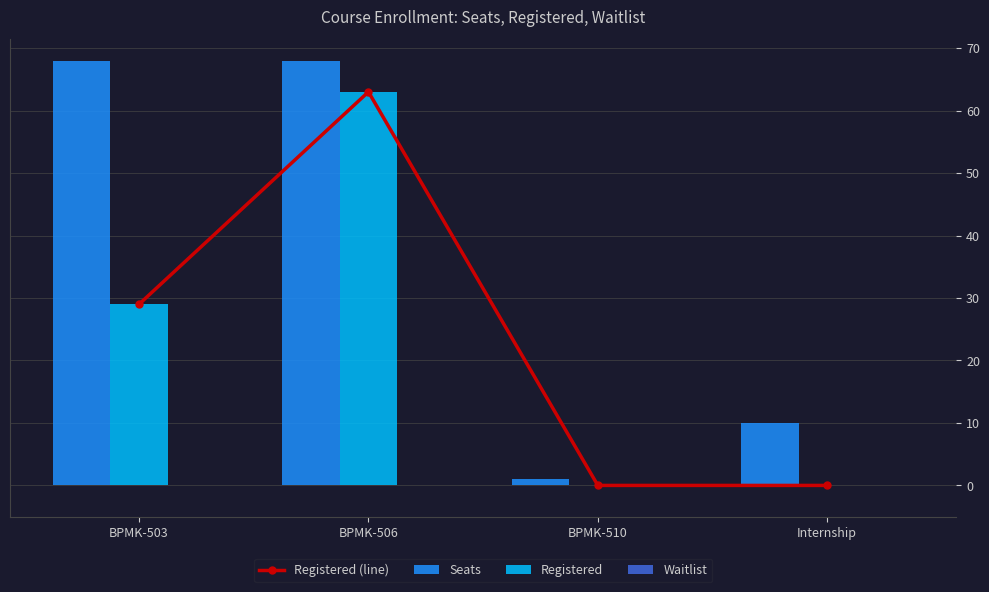

What is the difference between the maximum and minimum values in the Seats series?

67